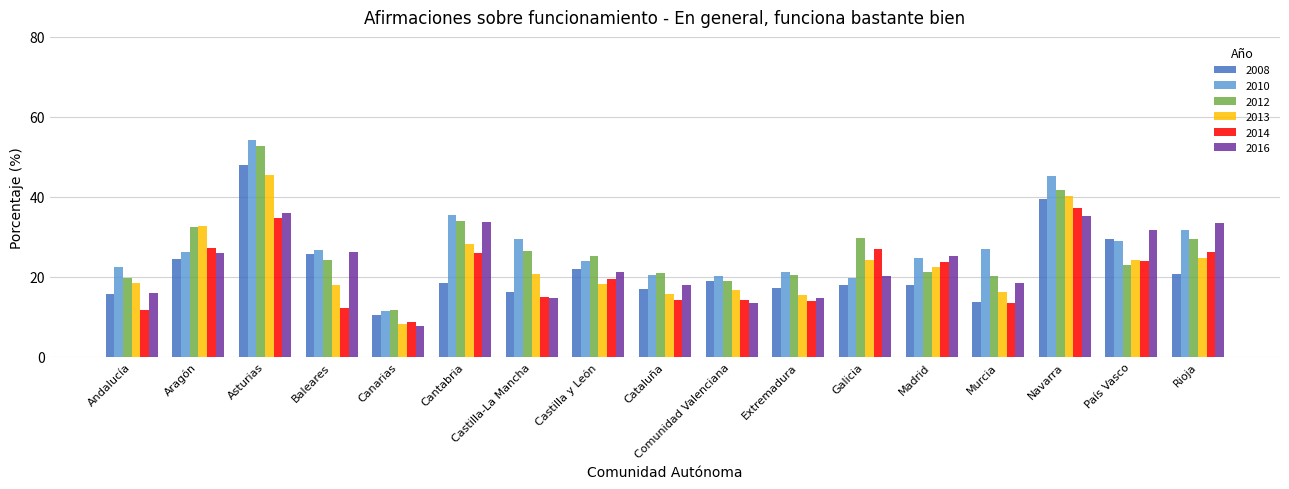

True or false: 2010 has a value of 26.3 at Aragón.

True